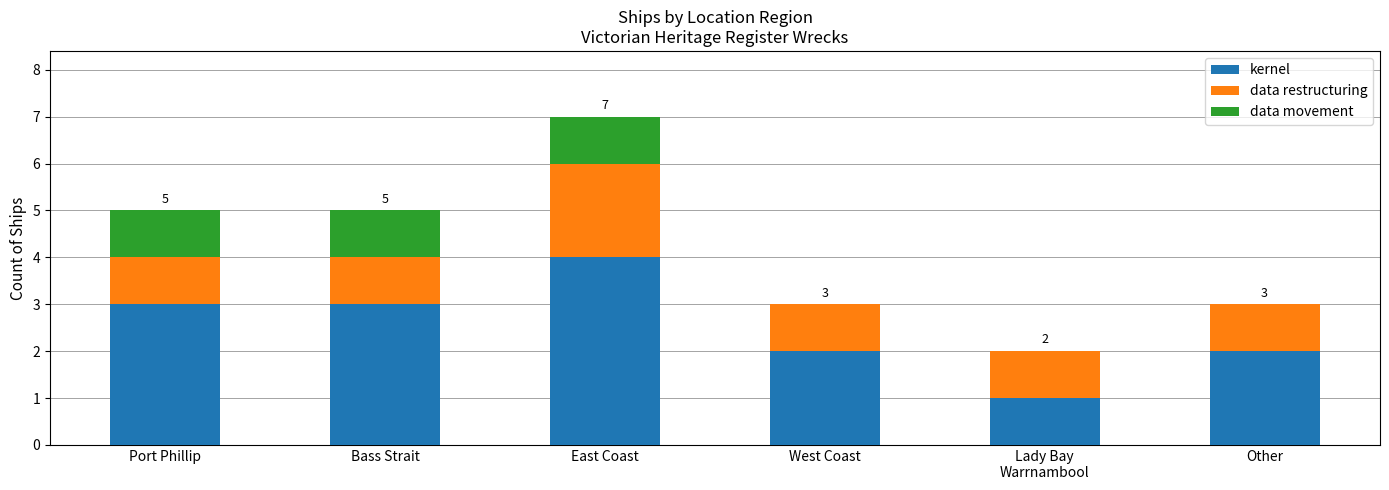

What is the sum of all kernel values?

15